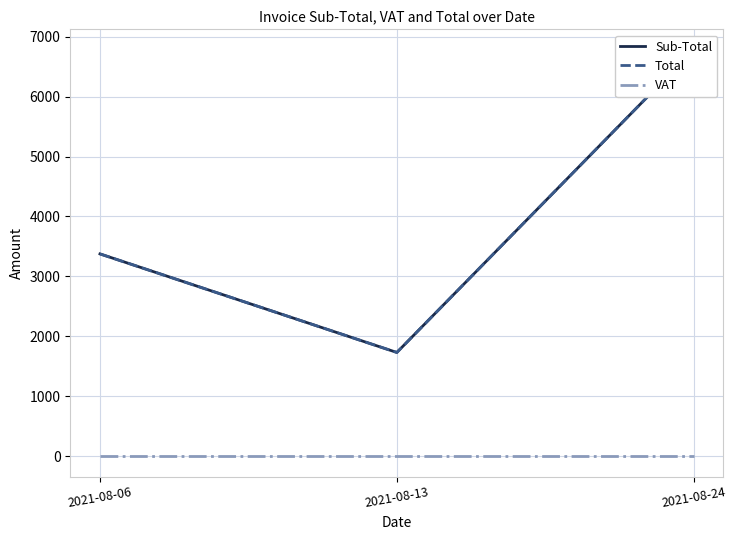

Where is Total nearest to the value 4256?

2021-08-06